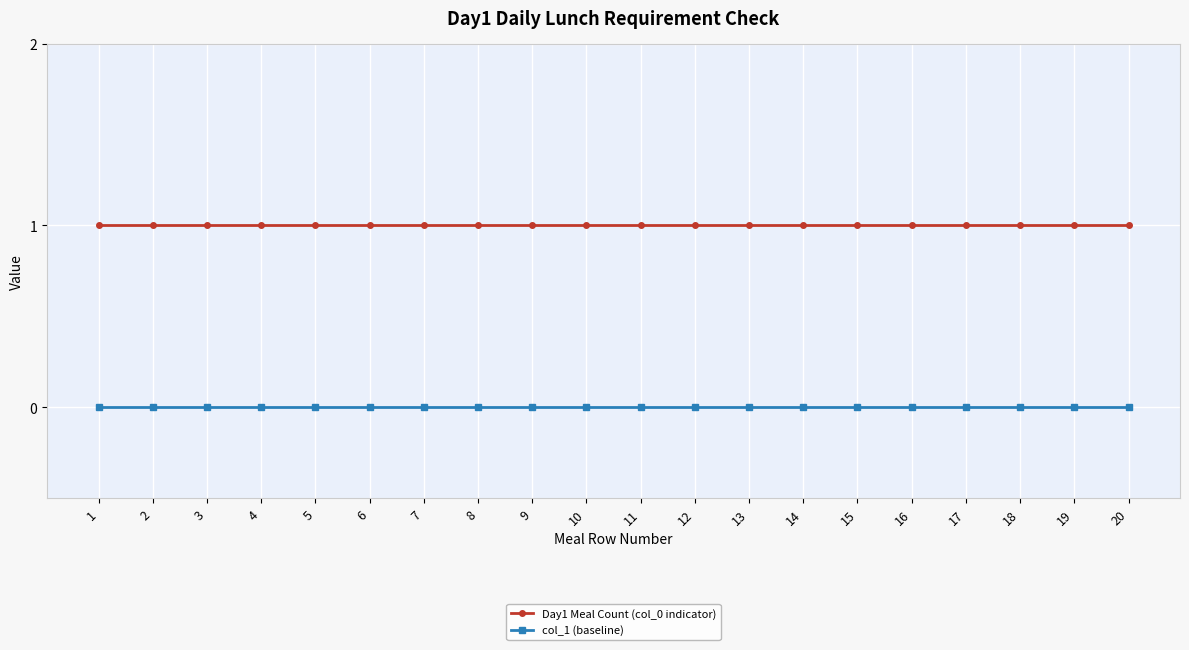

Is the value of Day1 Meal Count (col_0 indicator) at 14 greater than the value of col_1 (baseline) at 17?

Yes